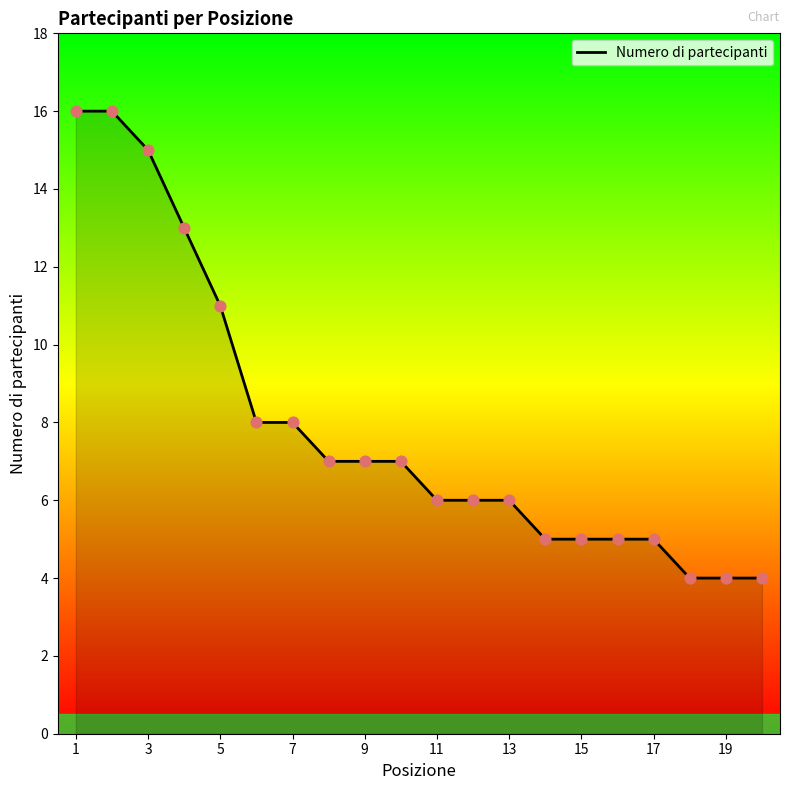

What is the difference between the maximum and minimum values?

12